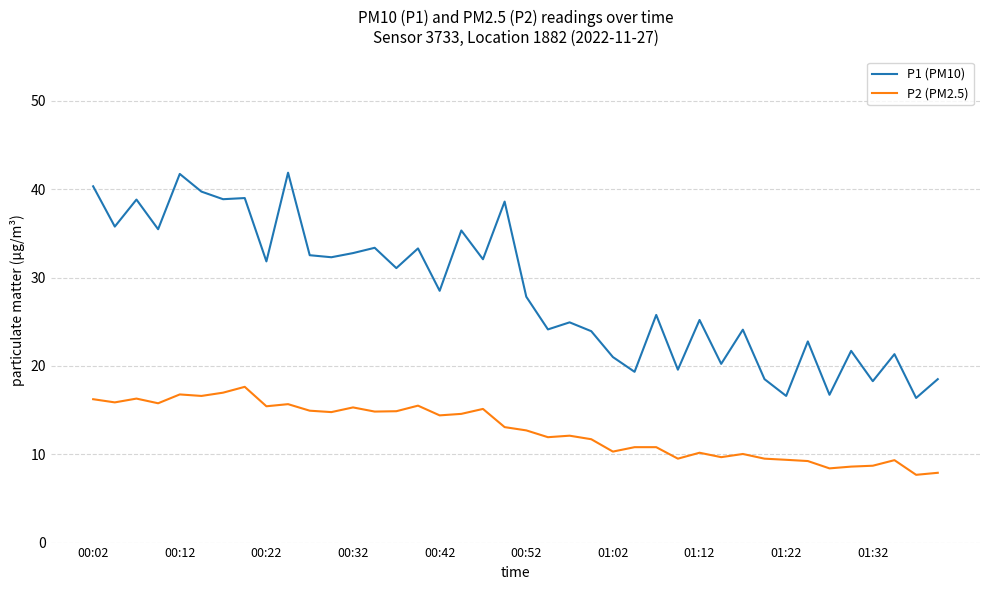

Which series has the widest spread of values?

P1 (PM10)